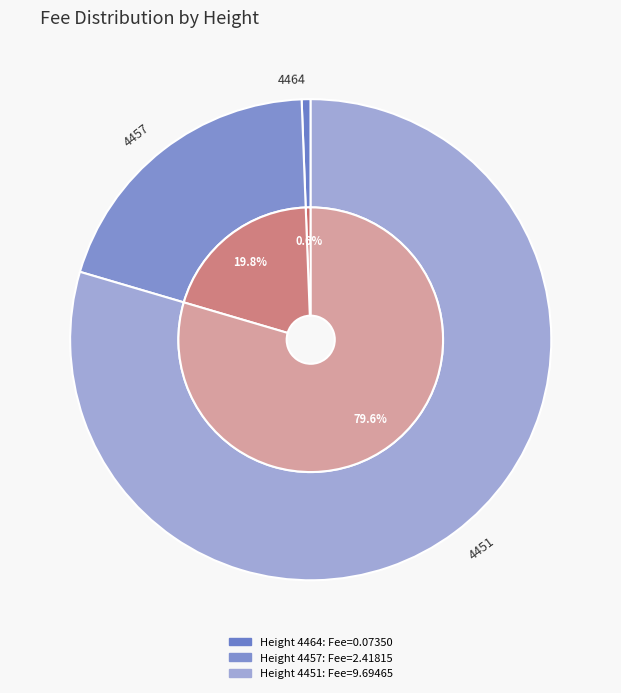

Which category has the smallest portion of the pie?

4464